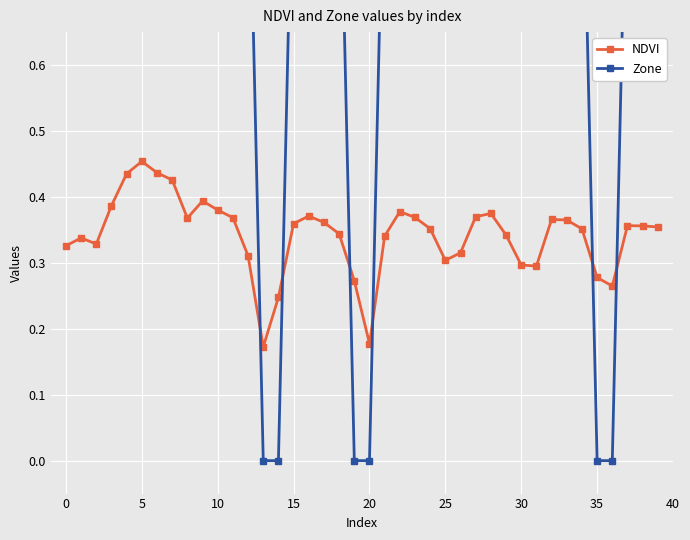

How many NDVI values are between 0 and 1?

40